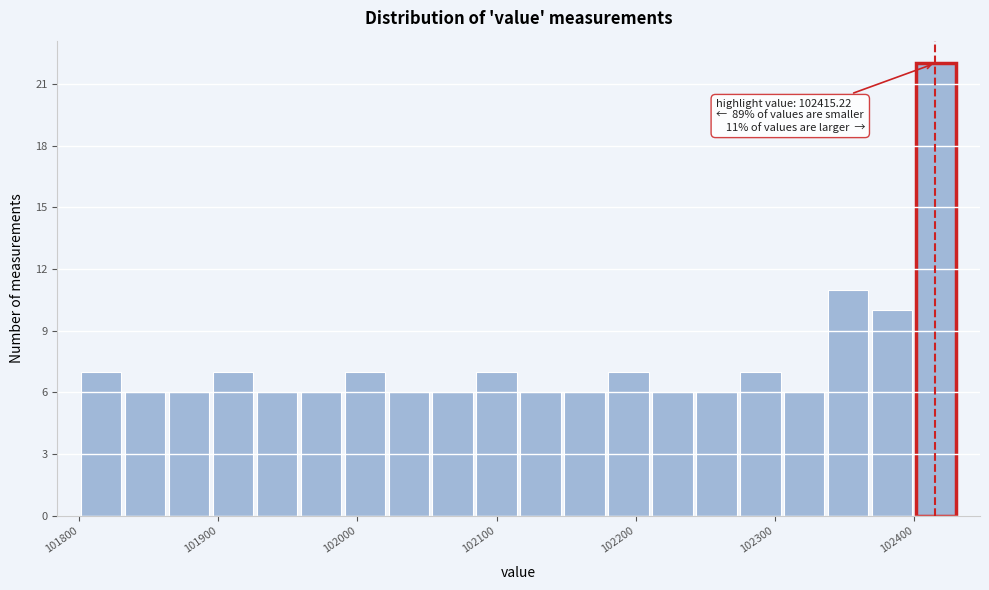

Read against the x-axis, roughly where is the centre of the tallest bar?

102420